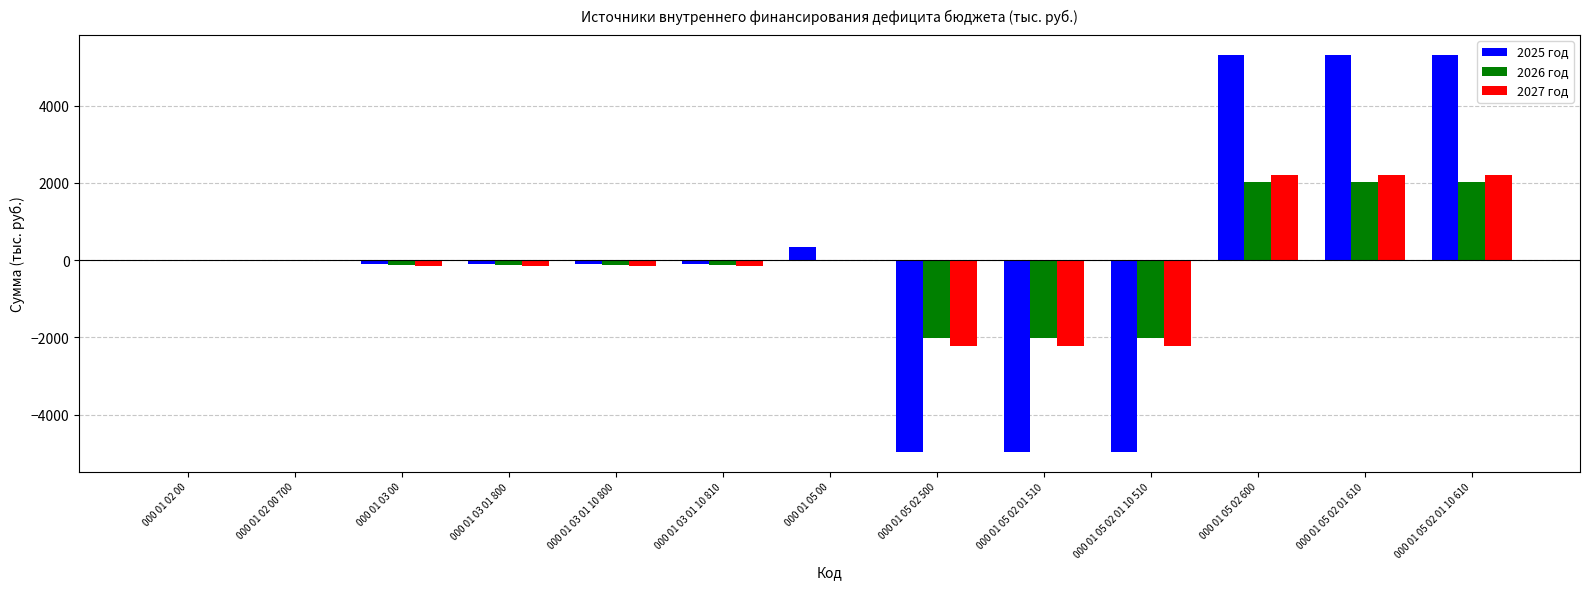

How many series are shown in this chart?

3